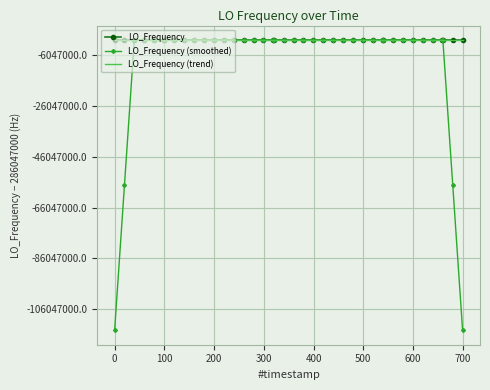

How many interior local peaks does the LO_Frequency (smoothed) series have?

8